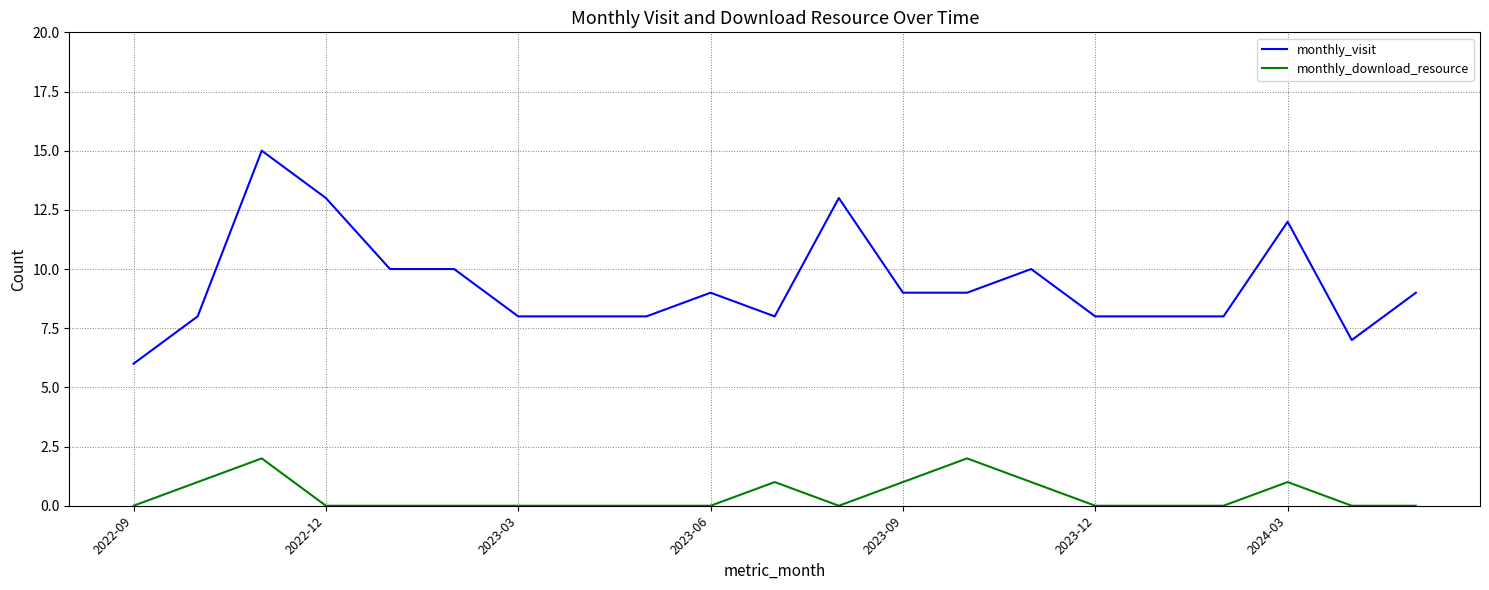

True or false: monthly_download_resource and monthly_visit cross at least once.

False